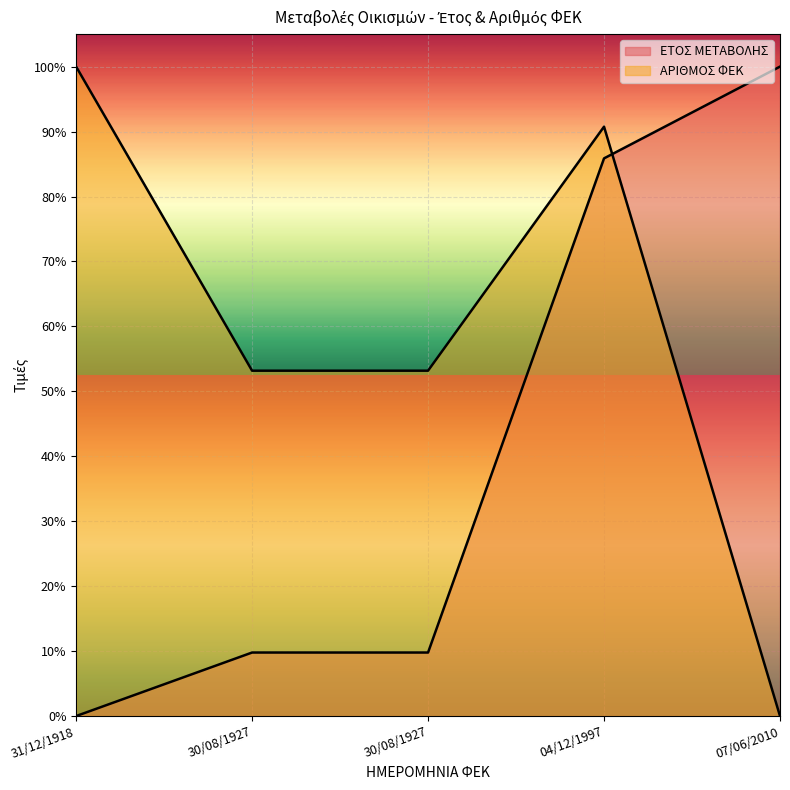

How many data points in ΑΡΙΘΜΟΣ ΦΕΚ are above 53?

4